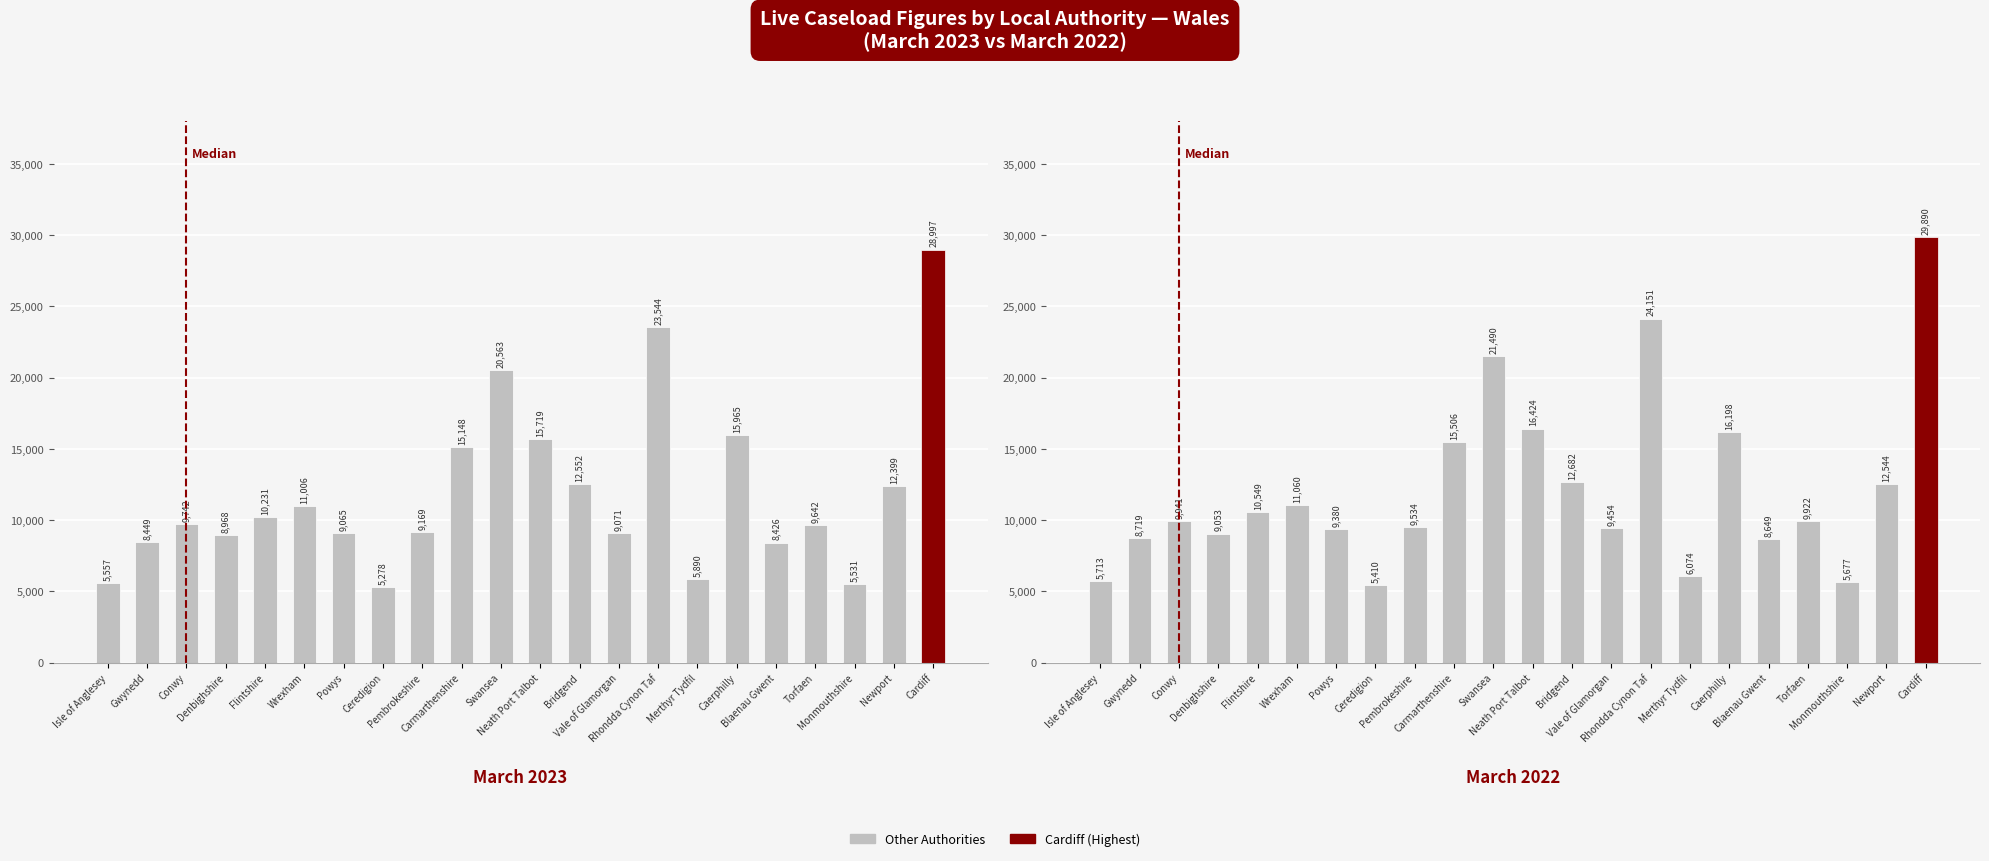

Rank the series at Cardiff from highest to lowest value.

March 2022, March 2023